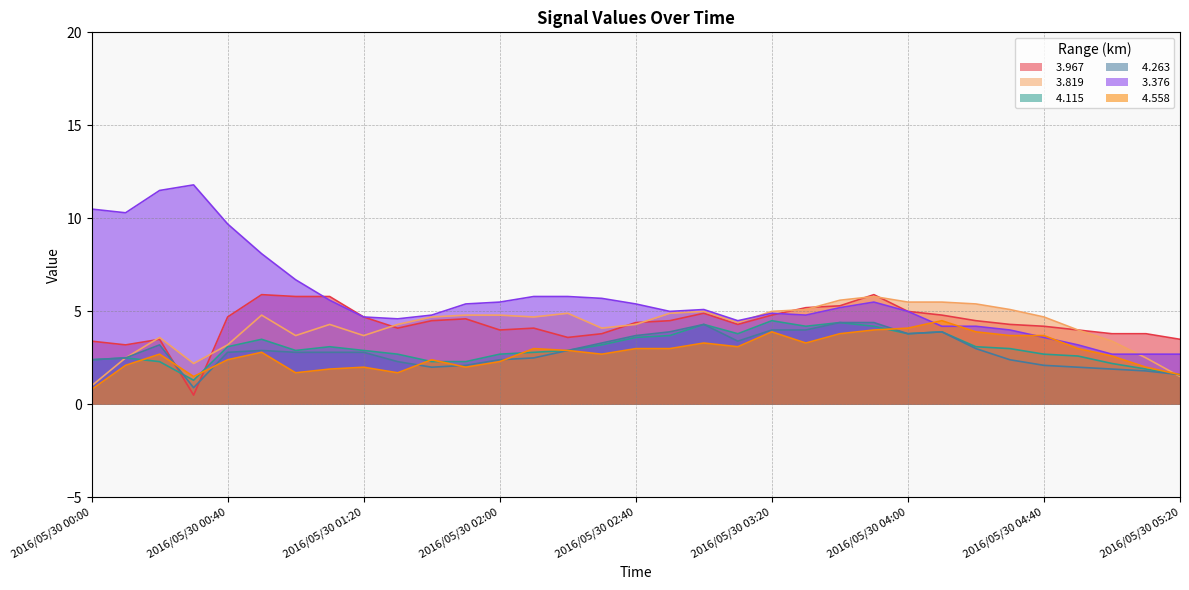

What is the difference between the highest and lowest values at 2016/05/30 01:40?

2.8